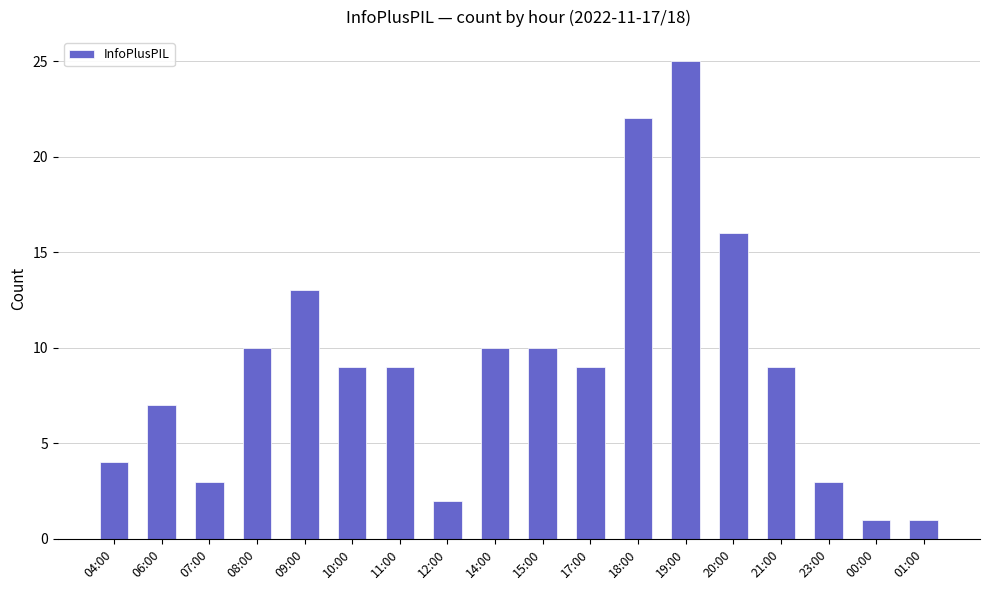

What is the average value?

9